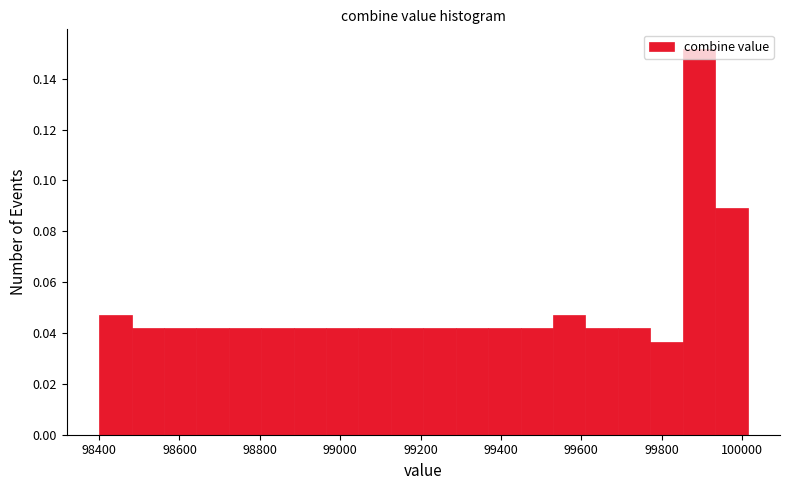

What is the height of the bar covering 99360 to 99440 on the x-axis? Neither the bar edges nor the heights are printed on the chart, so give them approximately, as read against the axes.

0.042